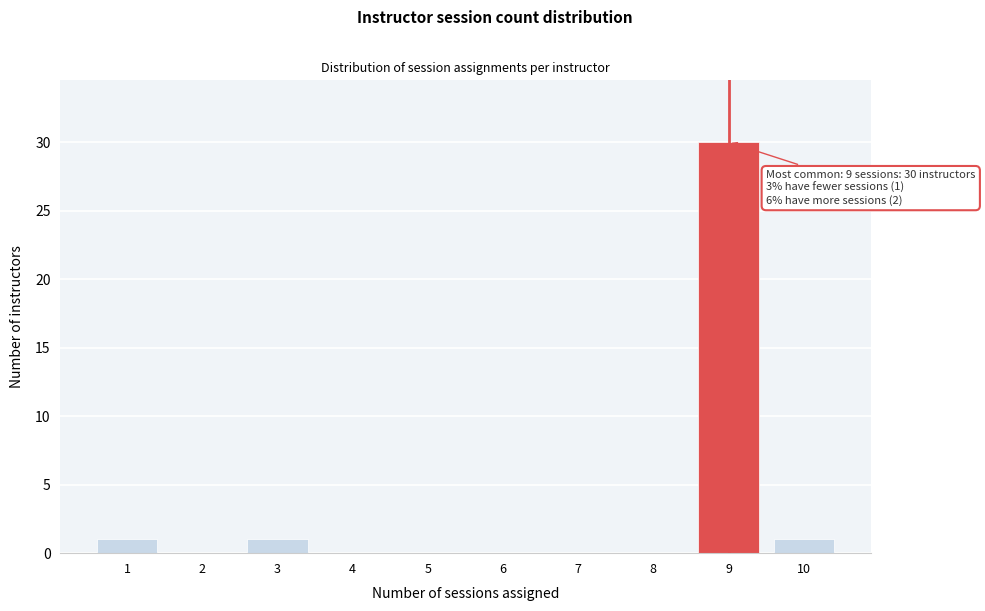

Reading right to left, extract all data points from this chart.

10=1	9=30	8=0	7=0	6=0	5=0	4=0	3=1	2=0	1=1